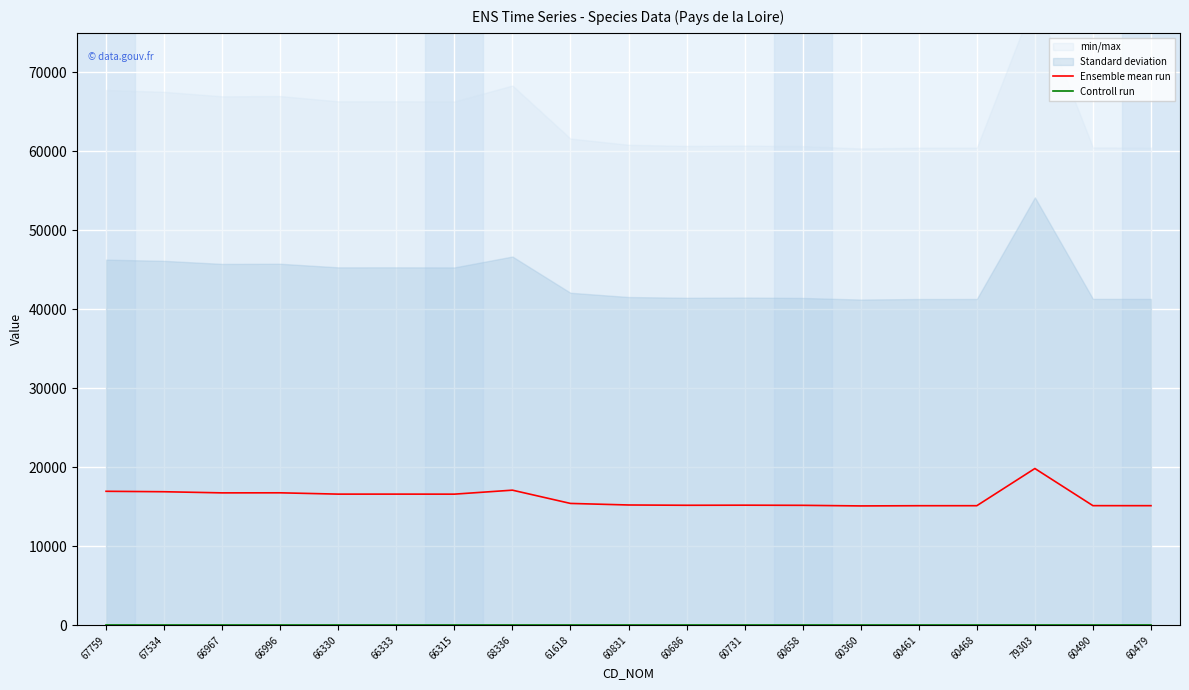

What is the sum of all Ensemble mean run values?

305935.5